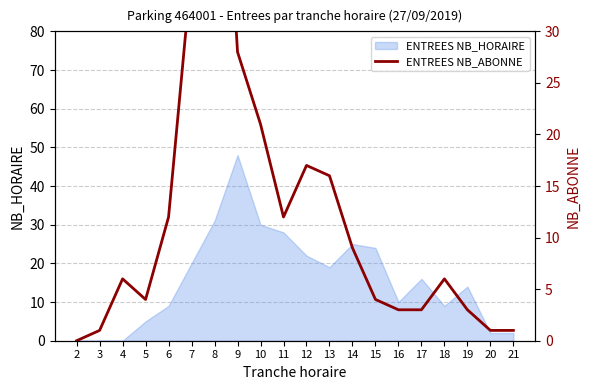

Which category has the highest value in the ENTREES NB_HORAIRE series?

9